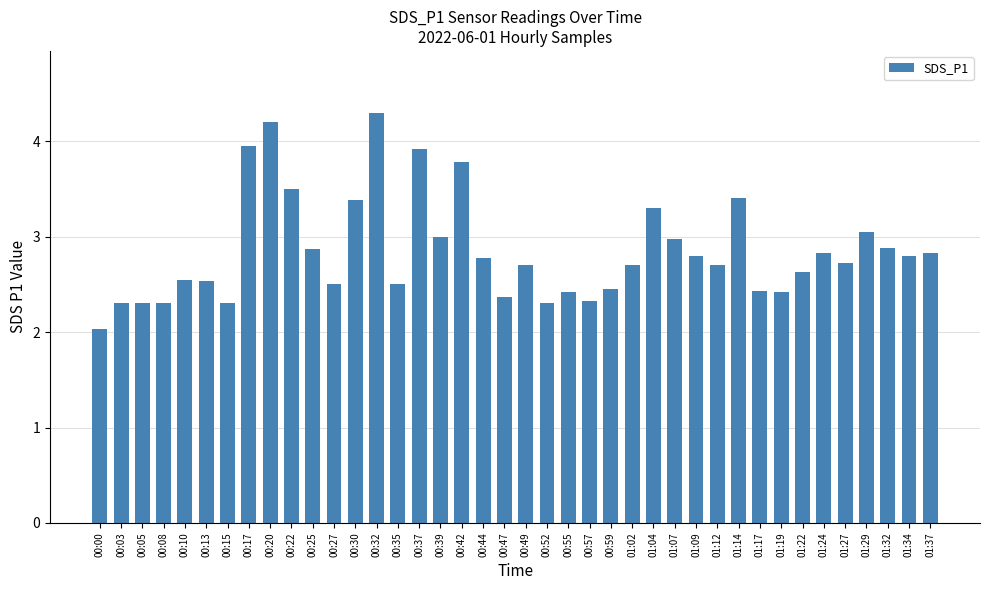

What is the greatest value displayed?

4.3